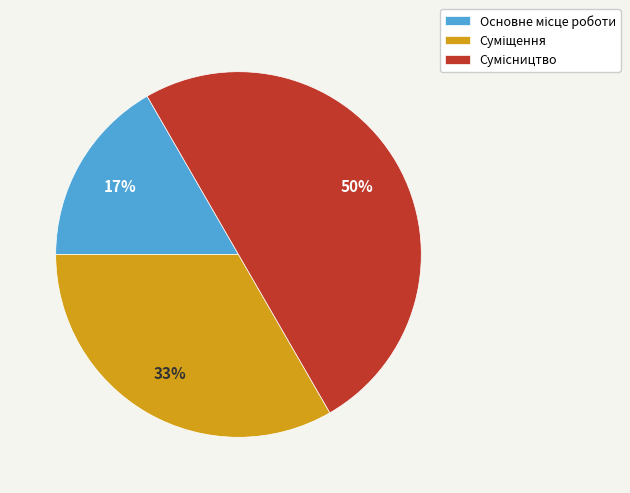

To the nearest percent, what is the difference between the largest and smallest slice percentages?

33%